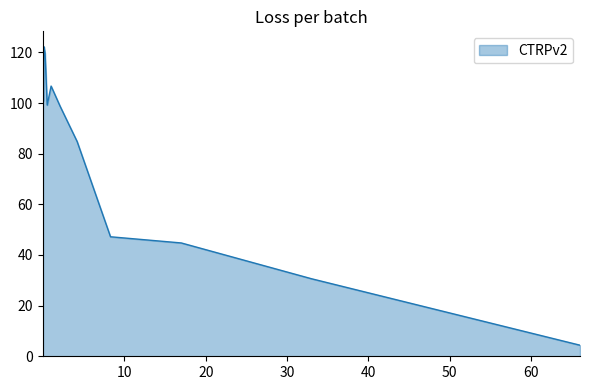

What is the difference between the maximum and minimum values?

117.8